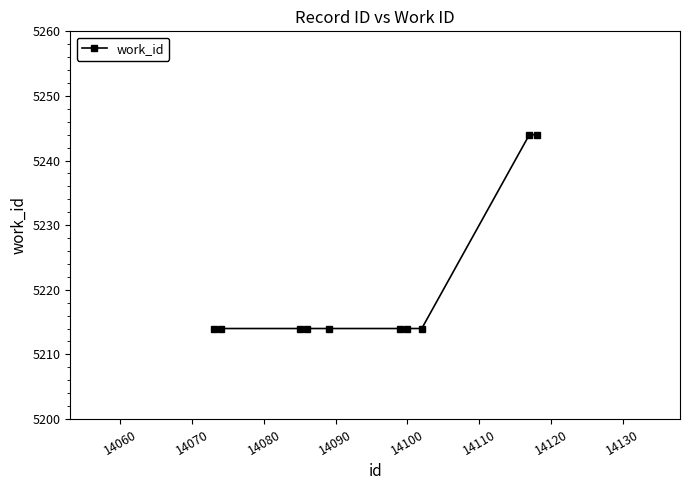

What is the greatest value displayed?

5244